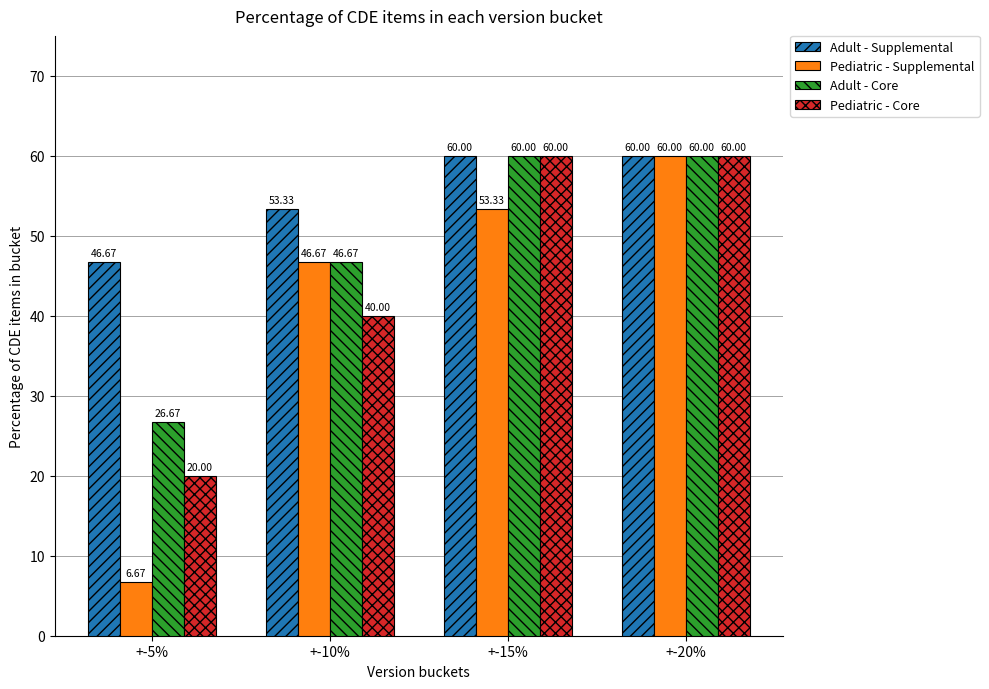

Reading left to right, list all the values displayed in this chart.

Adult - Supplemental: 46.7	53.3	60.0	60.0
Pediatric - Supplemental: 6.7	46.7	53.3	60.0
Adult - Core: 26.7	46.7	60.0	60.0
Pediatric - Core: 20.0	40.0	60.0	60.0